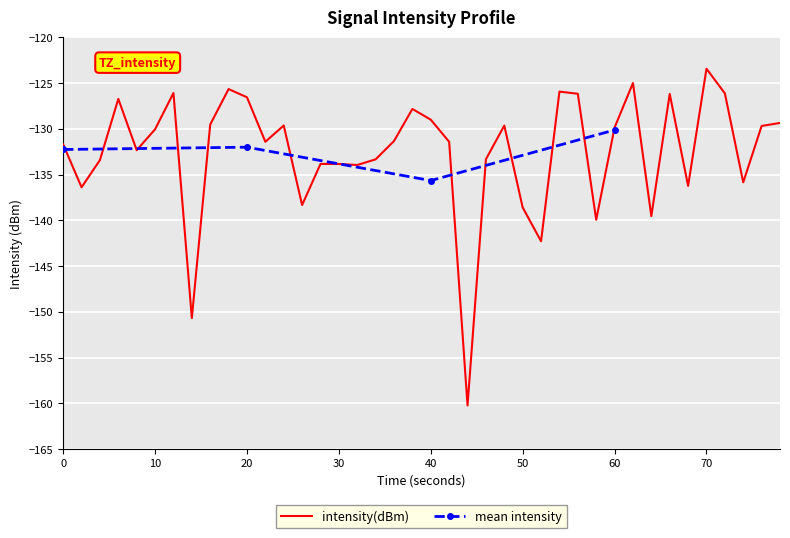

What is the lowest value of the intensity(dBm) series?

-160.2